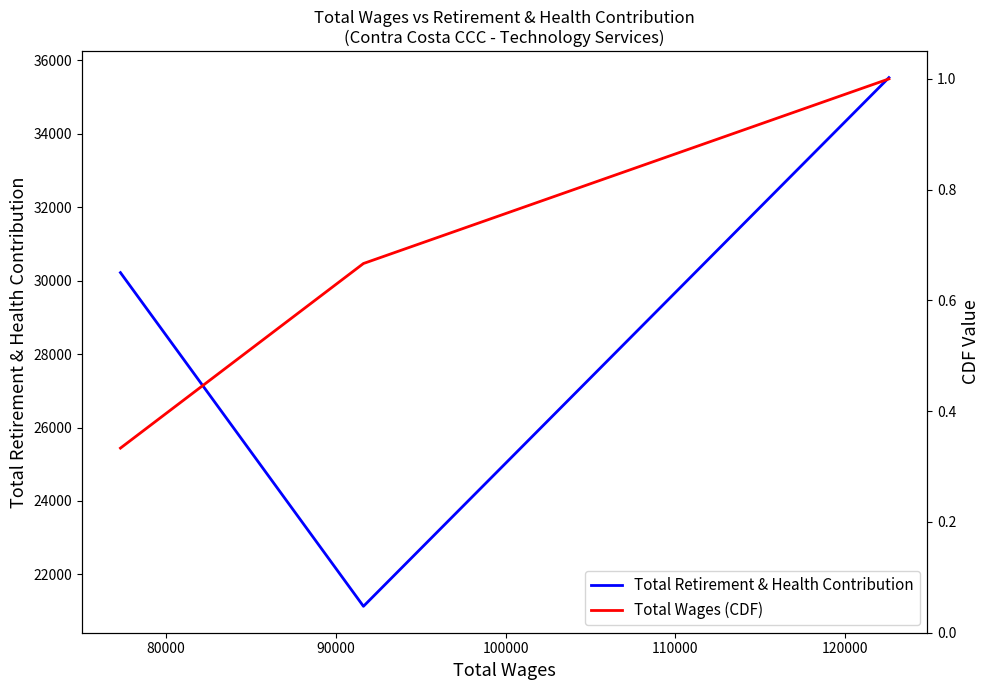

What is the value of the Total Wages (CDF) point at the 1st from the left?

0.3